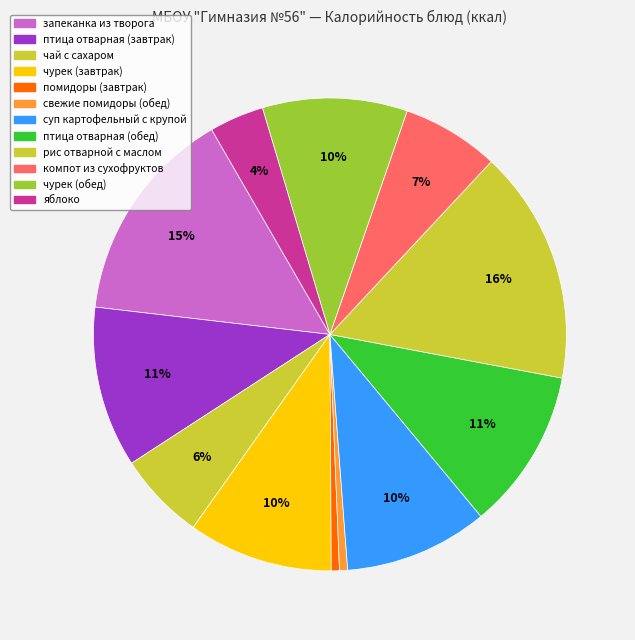

Count the number of slices in the pie.

12